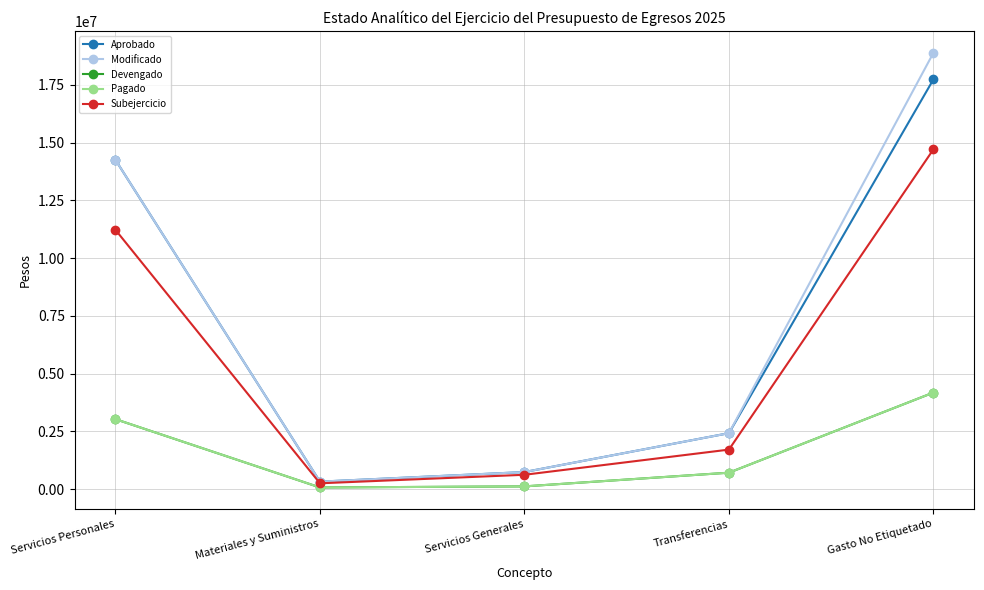

Where is Modificado nearest to the value 9607159?

Servicios Personales